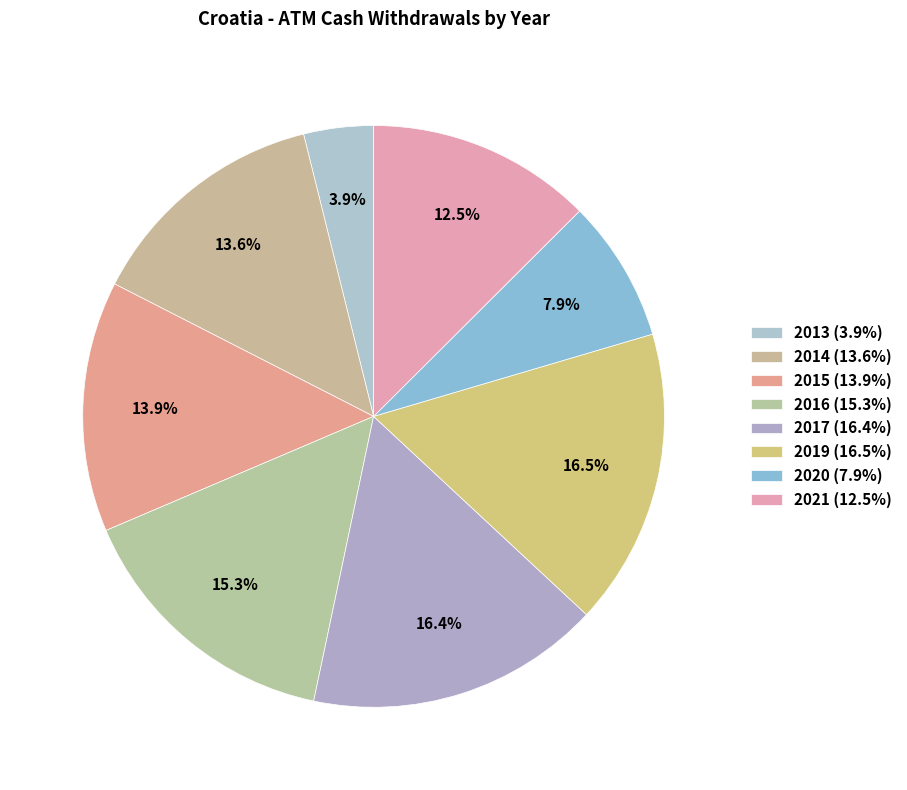

How many slices are in this pie chart?

8